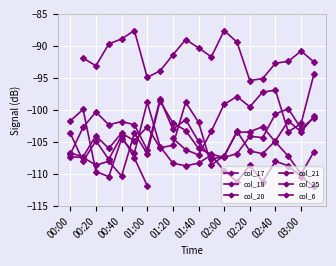

Count the number of data series in this chart.

6